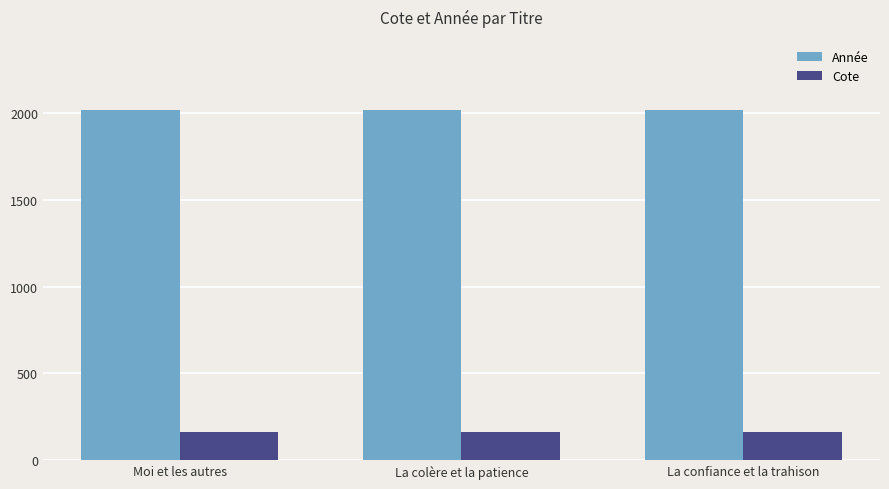

What is the sum of all Cote values?

479.7